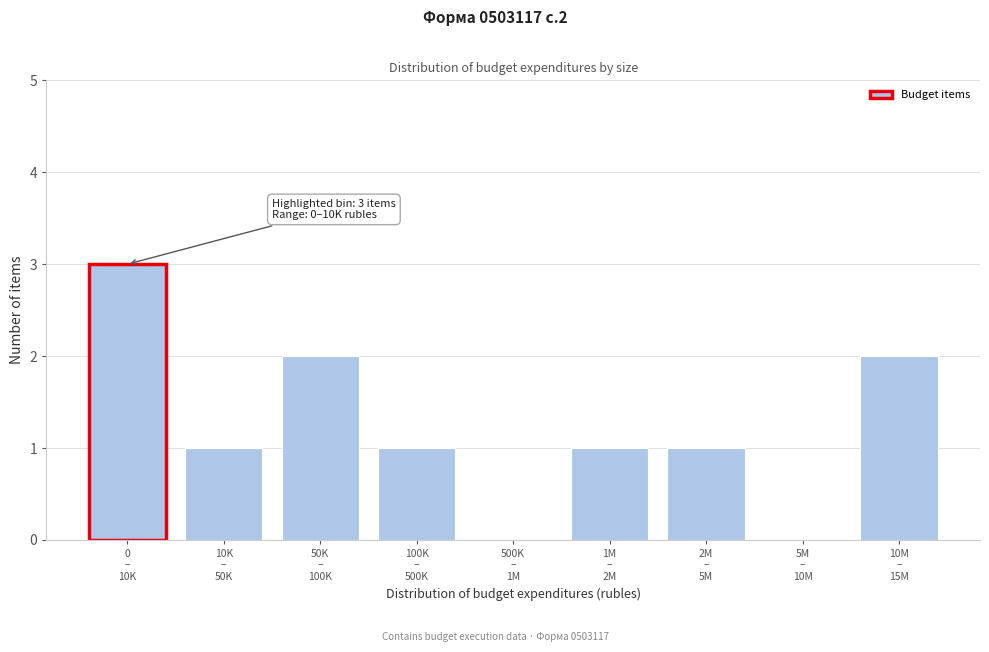

What is the greatest value displayed?

3